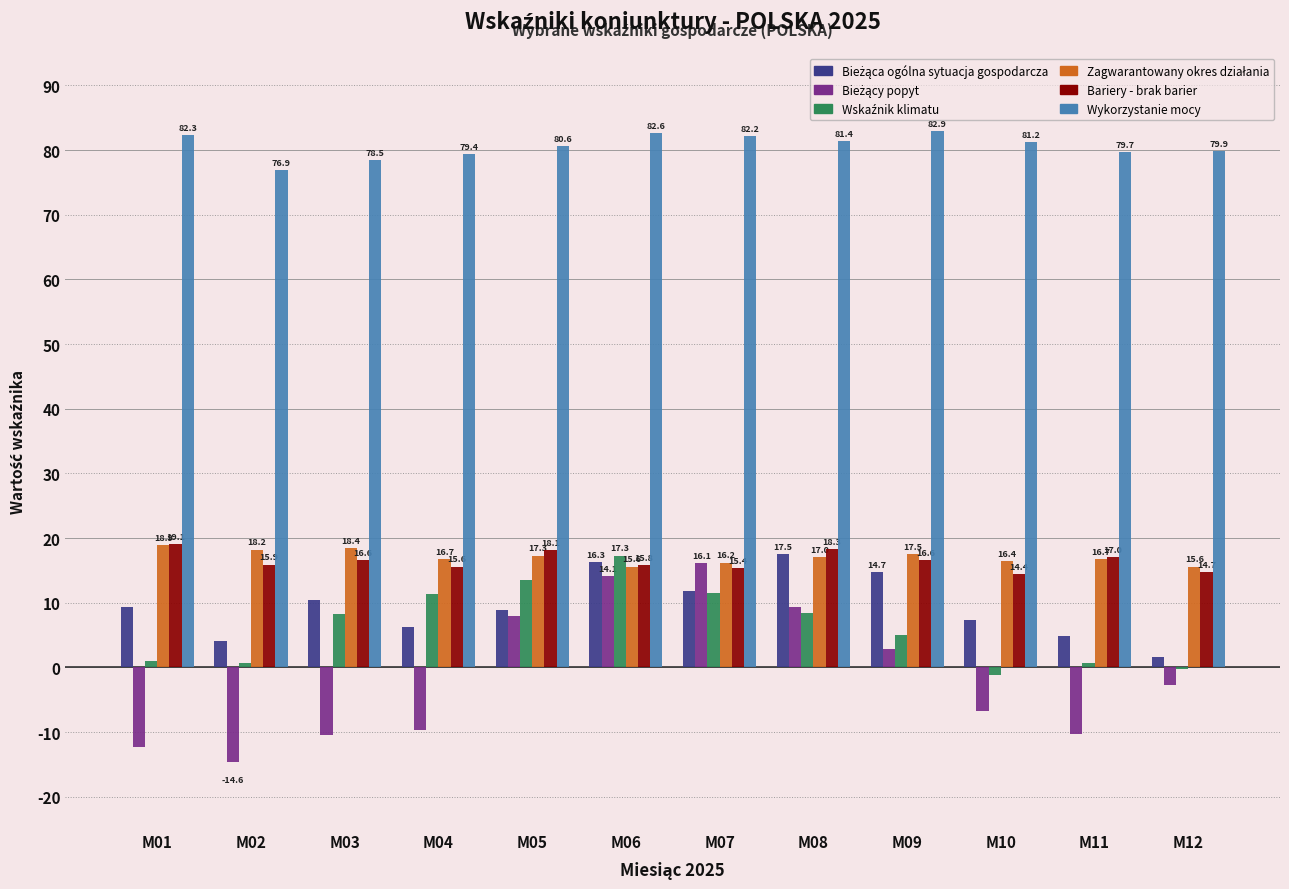

What value does the Bariery - brak barier series have at M09?

16.6